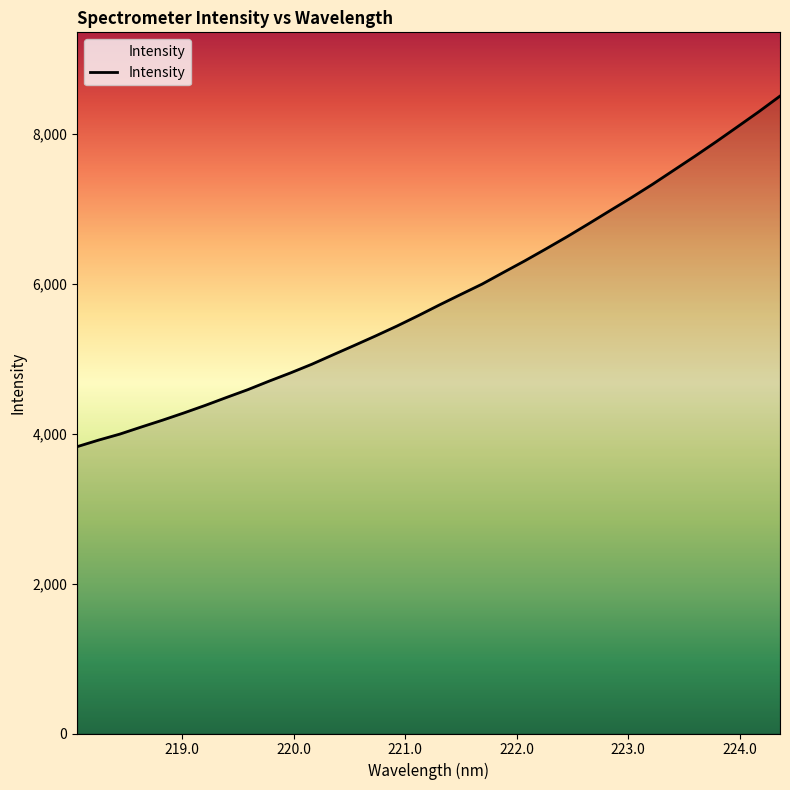

What is the smallest value displayed?

3825.1